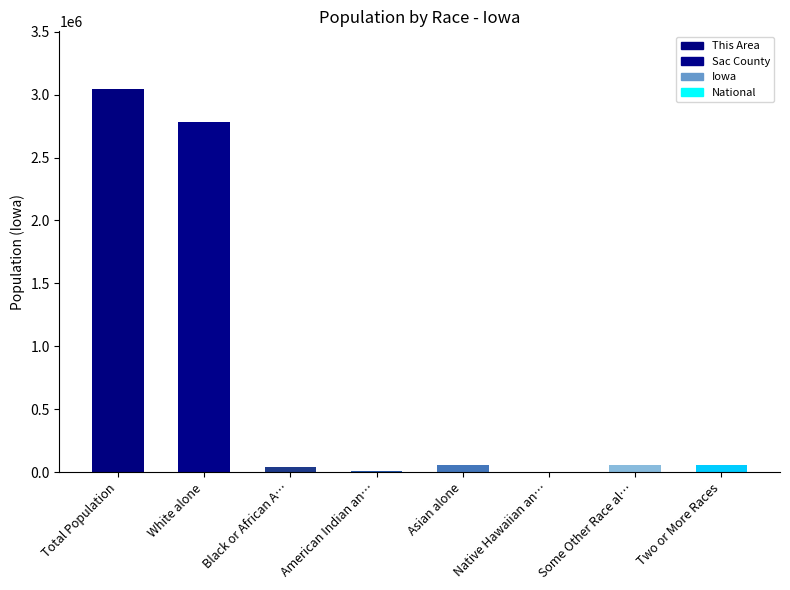

At which label does the data first exceed 53333?

Total Population